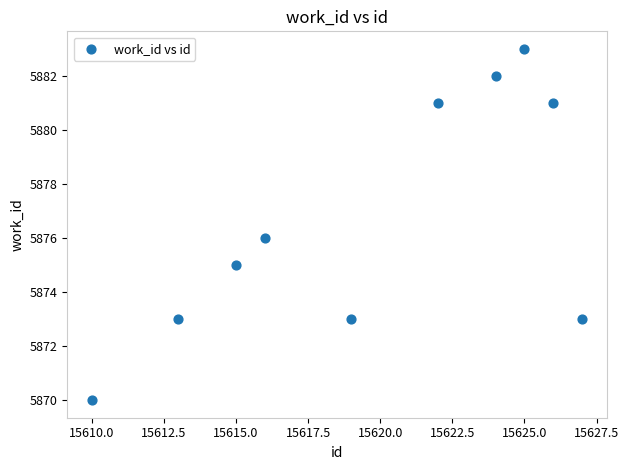

What is the average Y value?

5877